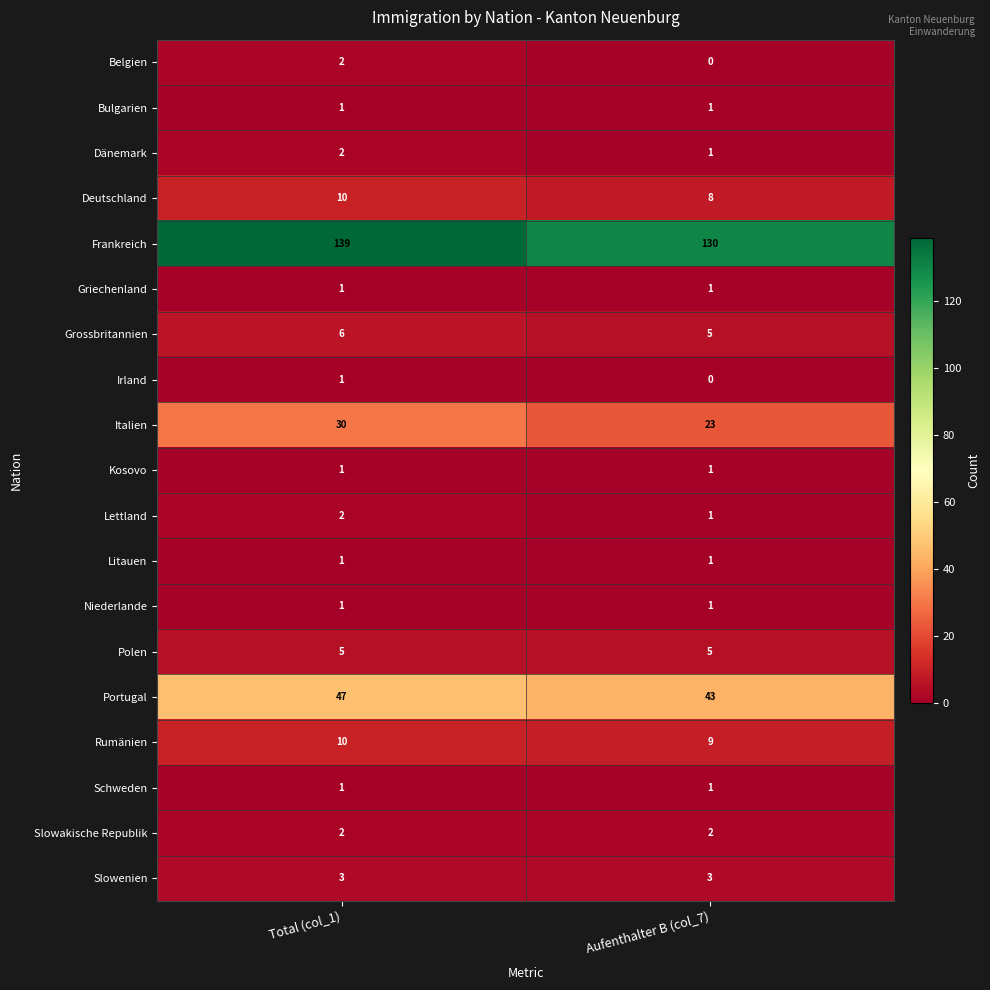

At which category is the sum across all series the highest?

Total (col_1)